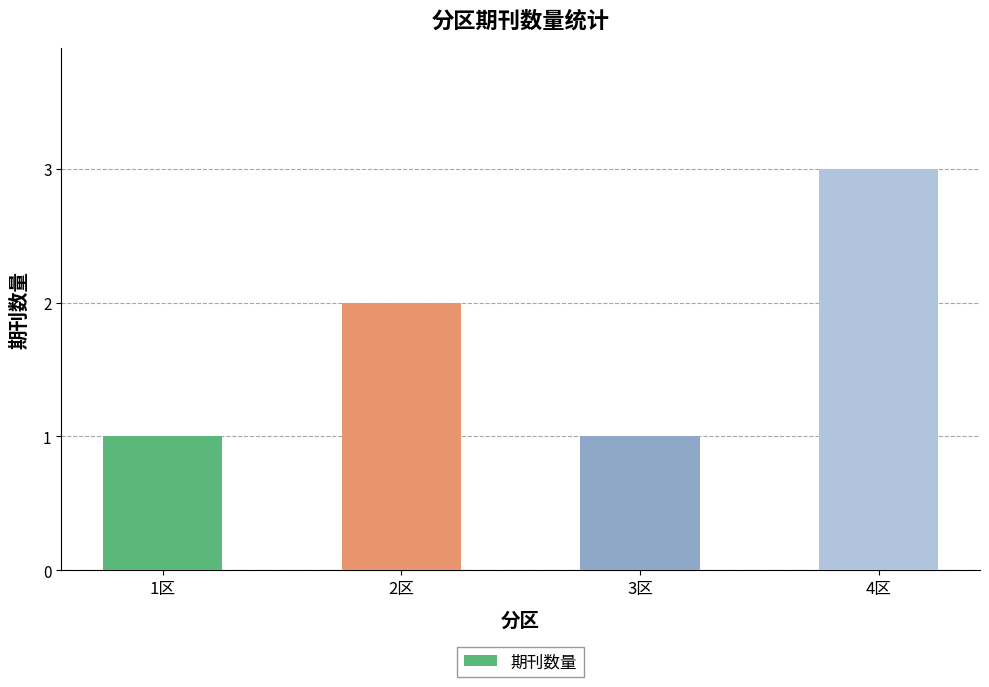

What is the label of the 3rd bar from the right?

2区